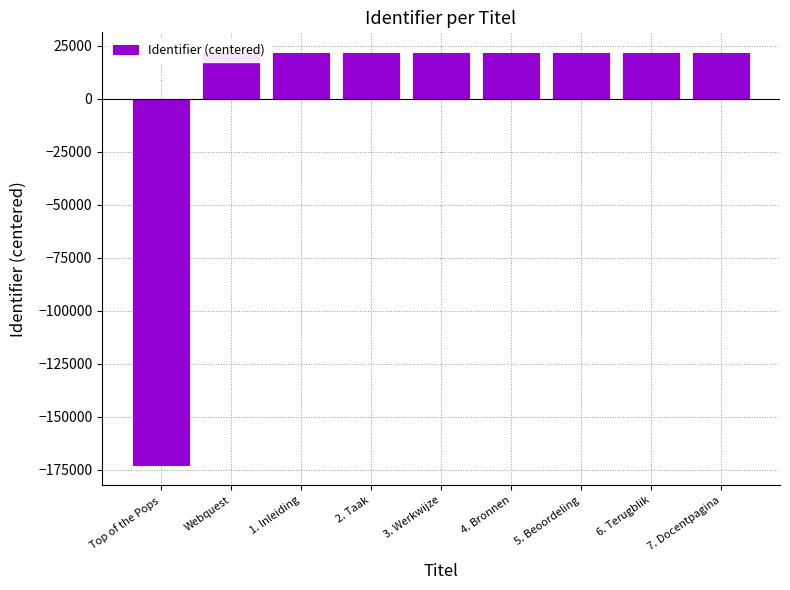

Approximately how many times larger is the value at 2. Taak compared to 7. Docentpagina?

1.0